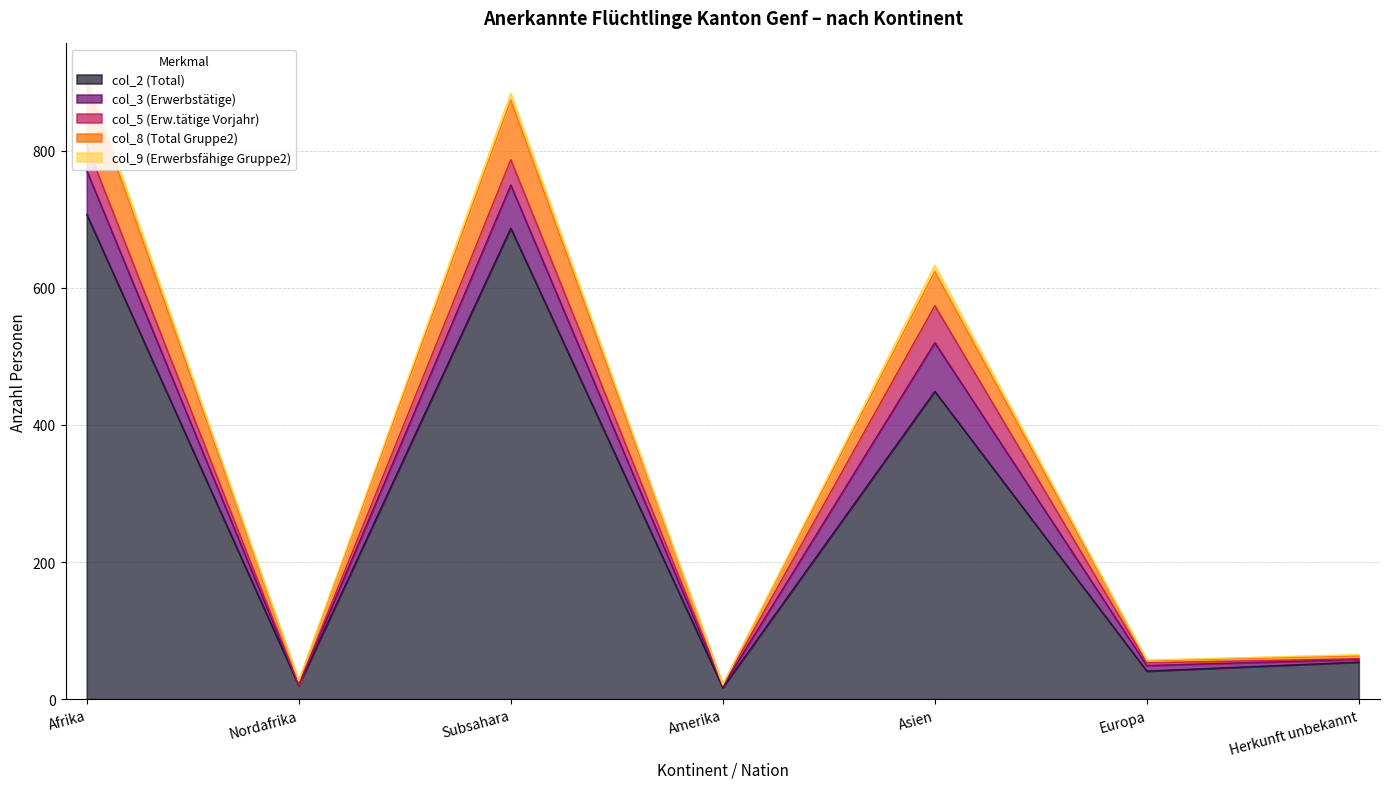

Is it true that col_2 (Total) equals 54 at Herkunft unbekannt?

True